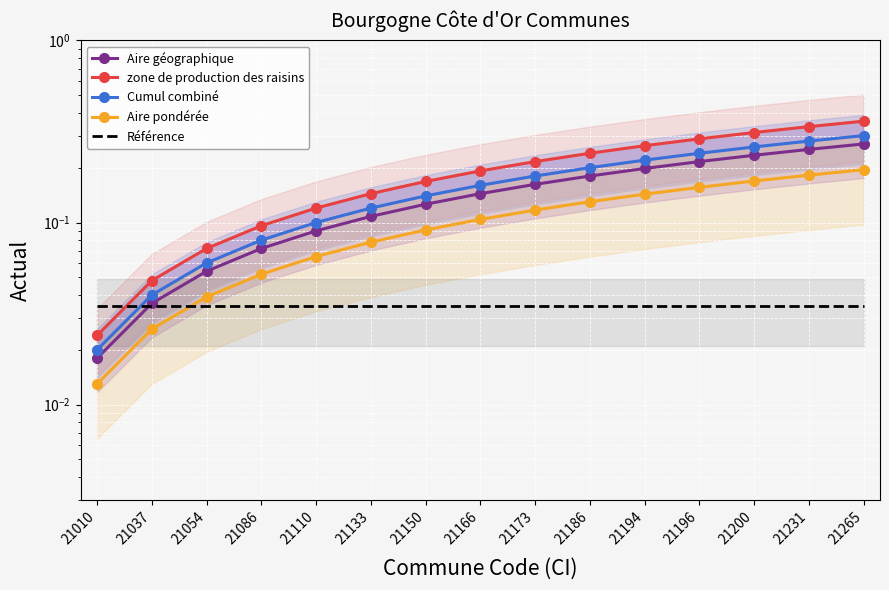

At which category is the sum across all series the highest?

21265